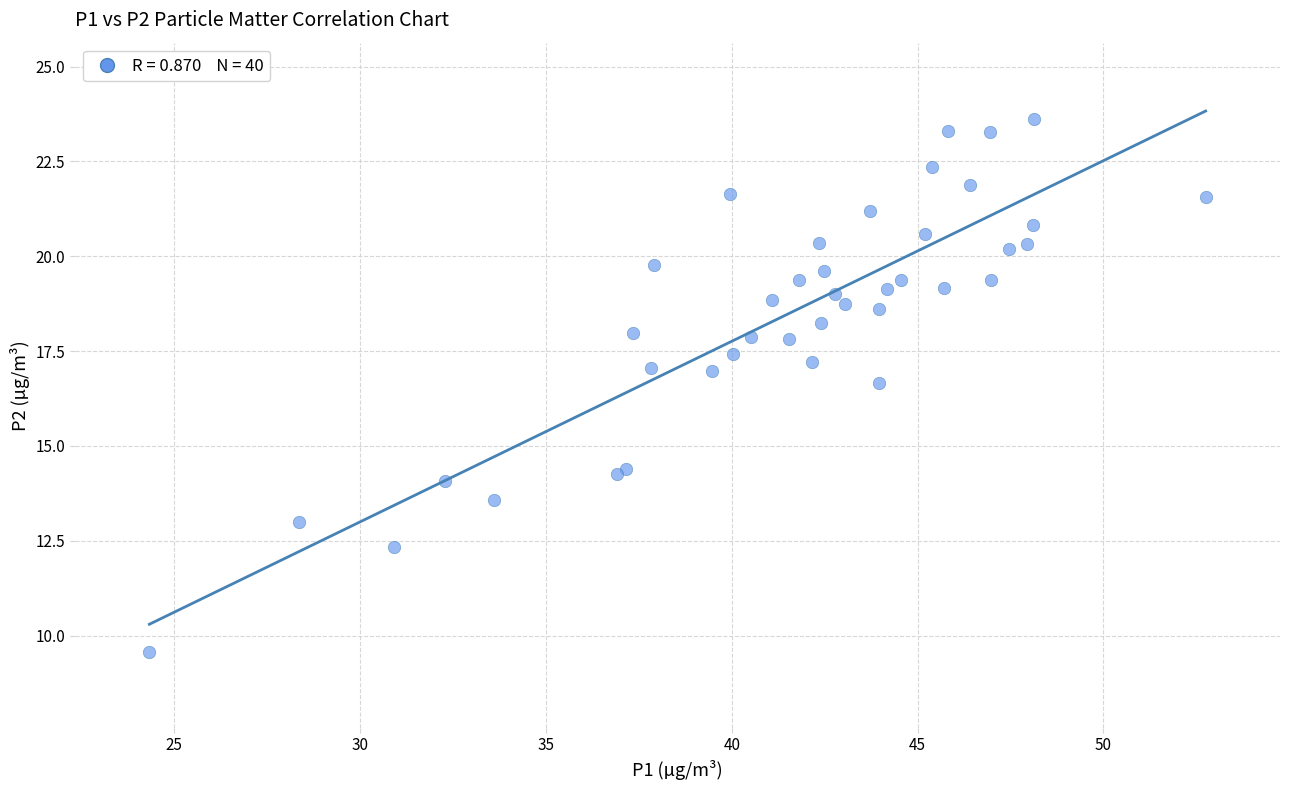

What Y value in the scatter plot is closest to 16?

16.7